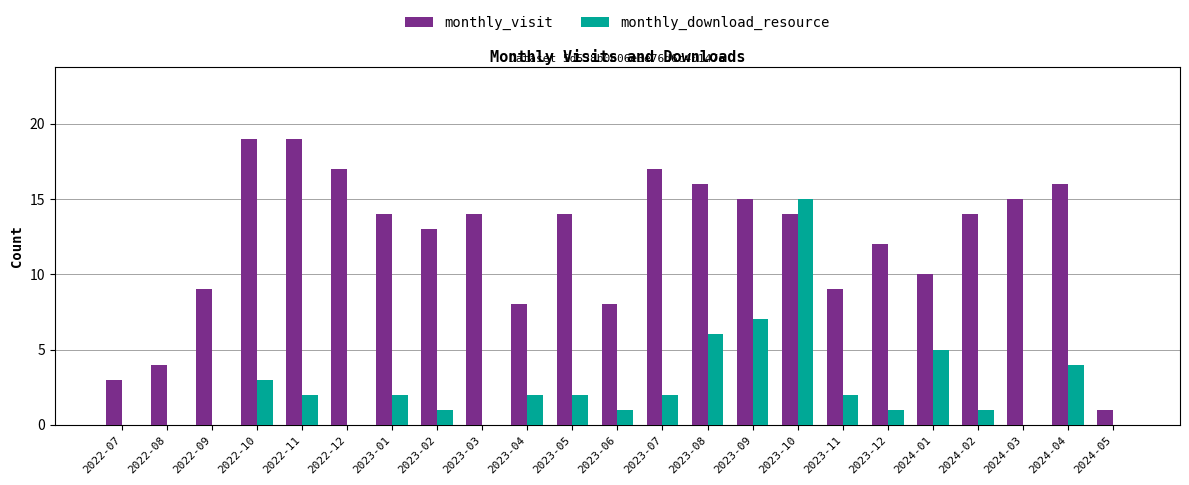

Reading left to right, what are all the values shown in this chart?

monthly_visit: 2022-07=3	2022-08=4	2022-09=9	2022-10=19	2022-11=19	2022-12=17	2023-01=14	2023-02=13	2023-03=14	2023-04=8	2023-05=14	2023-06=8	2023-07=17	2023-08=16	2023-09=15	2023-10=14	2023-11=9	2023-12=12	2024-01=10	2024-02=14	2024-03=15	2024-04=16	2024-05=1
monthly_download_resource: 2022-07=0	2022-08=0	2022-09=0	2022-10=3	2022-11=2	2022-12=0	2023-01=2	2023-02=1	2023-03=0	2023-04=2	2023-05=2	2023-06=1	2023-07=2	2023-08=6	2023-09=7	2023-10=15	2023-11=2	2023-12=1	2024-01=5	2024-02=1	2024-03=0	2024-04=4	2024-05=0